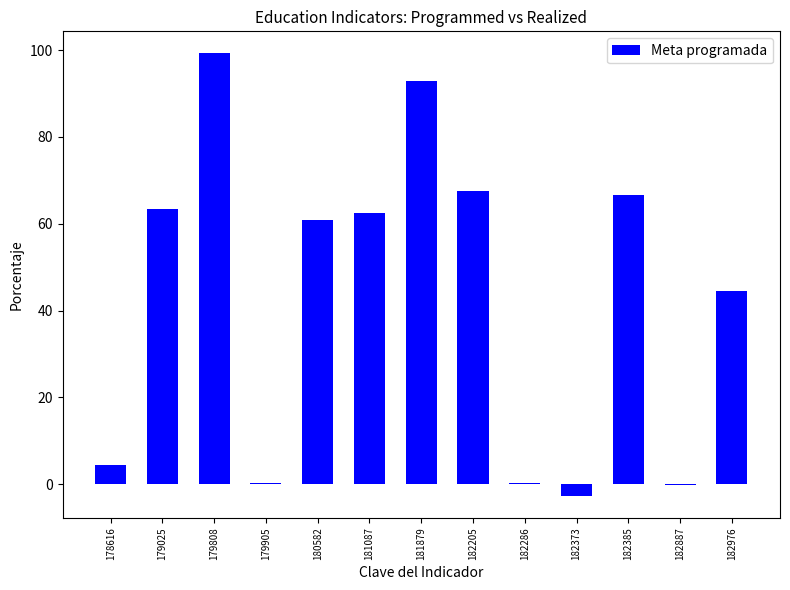

Which category has the highest value across all series?

179808